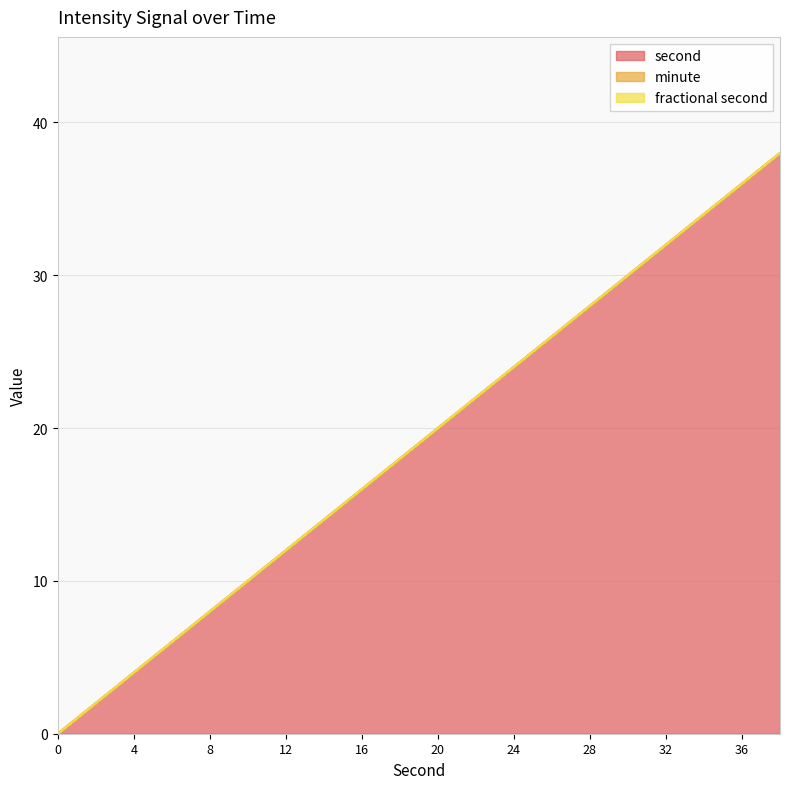

True or false: fractional second and second cross at least once.

False